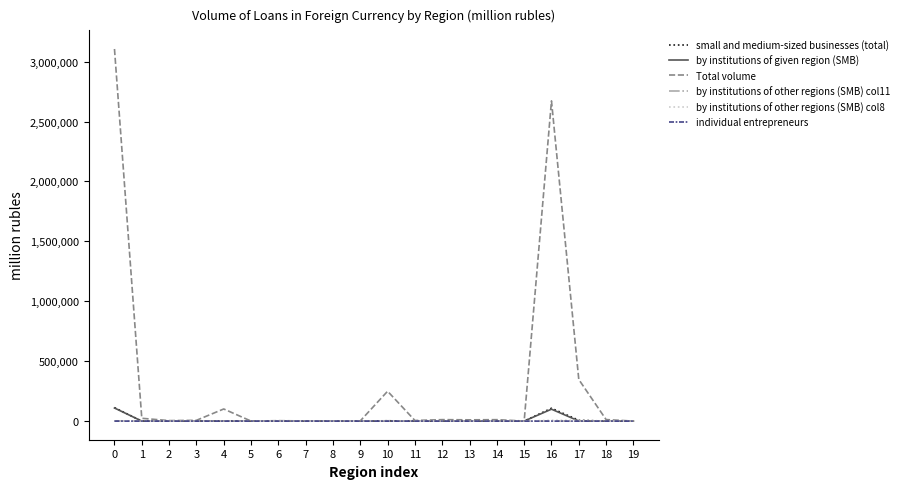

Which series has the largest total across all categories?

Total volume